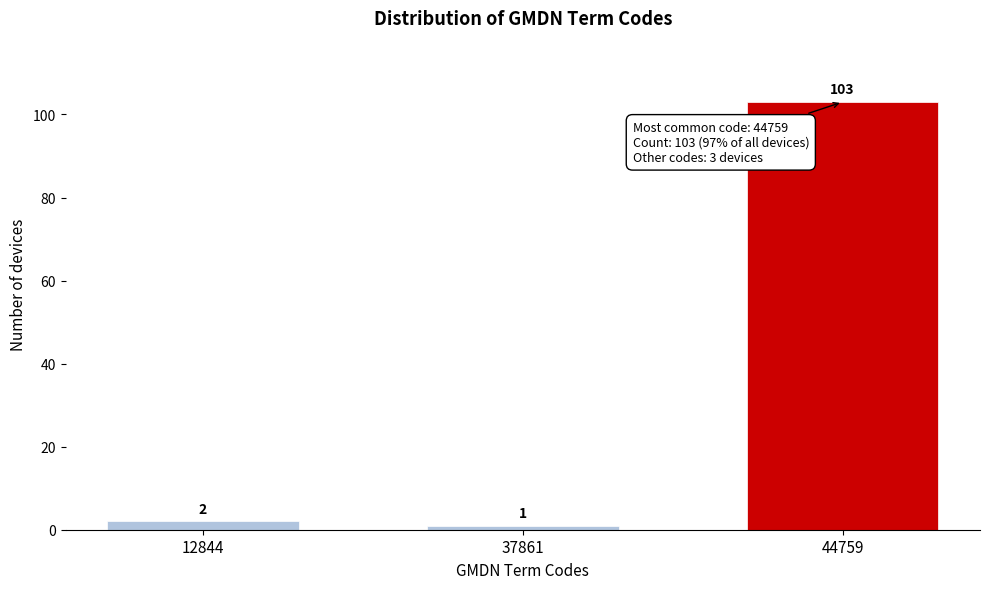

Reading left to right, list all the values displayed in this chart.

12844=2	37861=1	44759=103